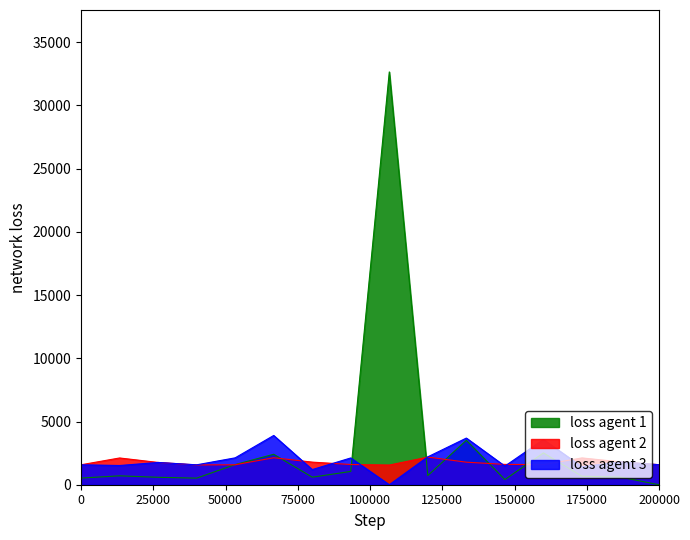

List the series in order of their peak value, lowest first.

loss agent 2, loss agent 3, loss agent 1